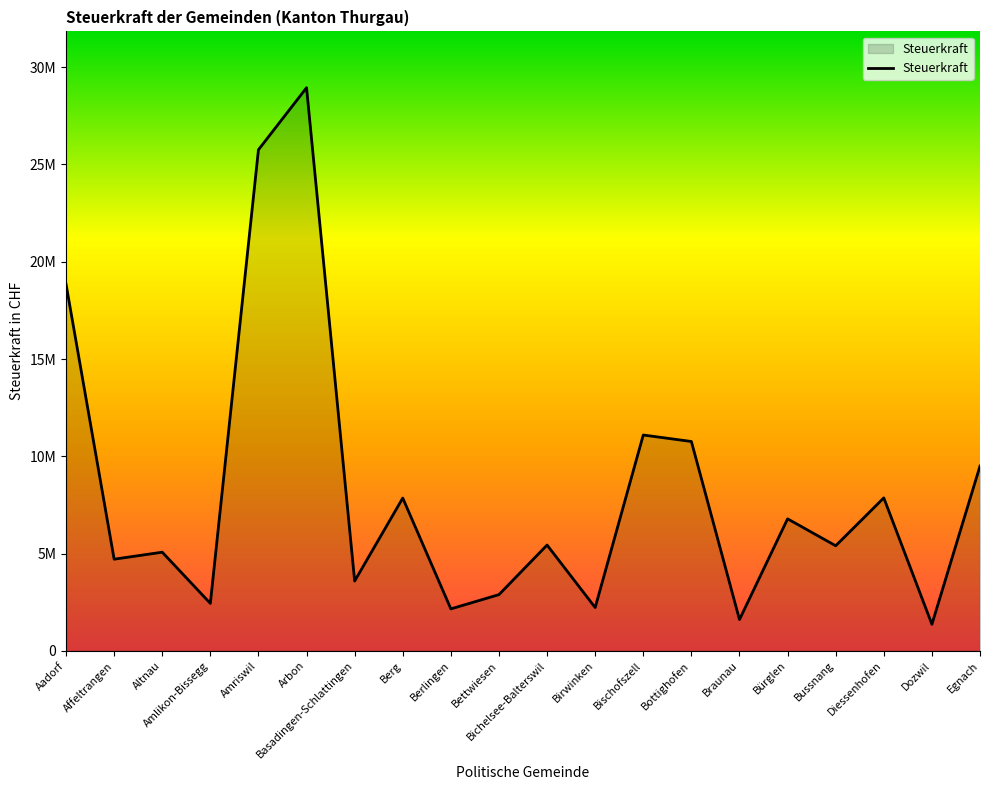

Is this an area chart (filled region under the line)?

Yes